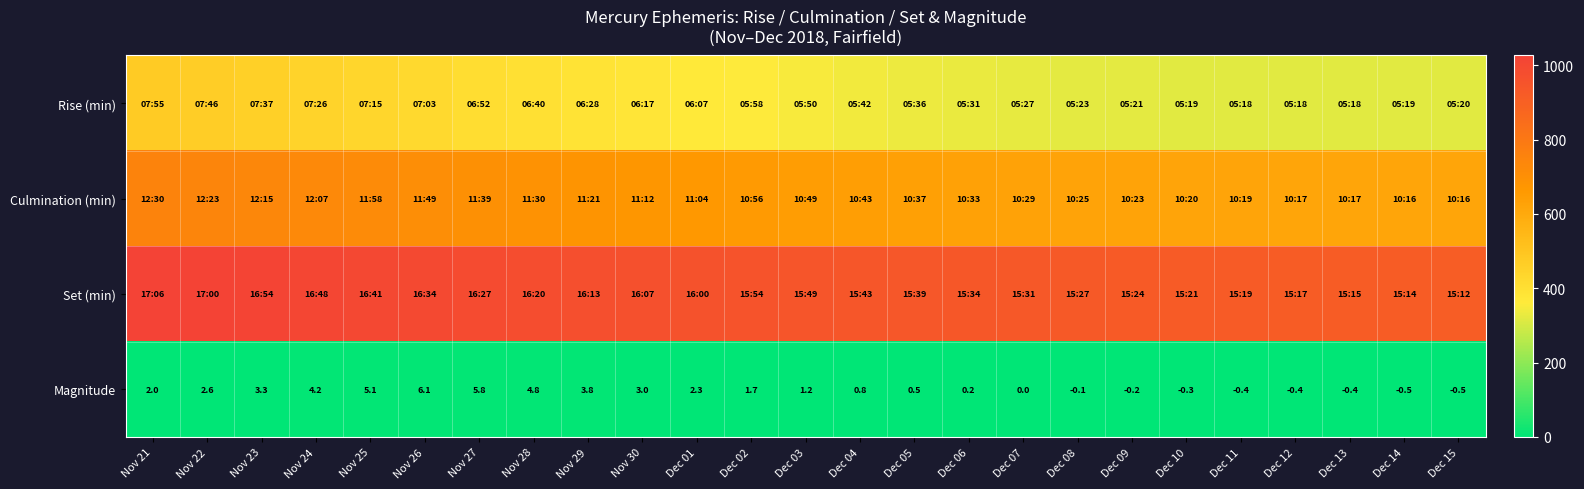

What is the sum of all Magnitude values?

44.6